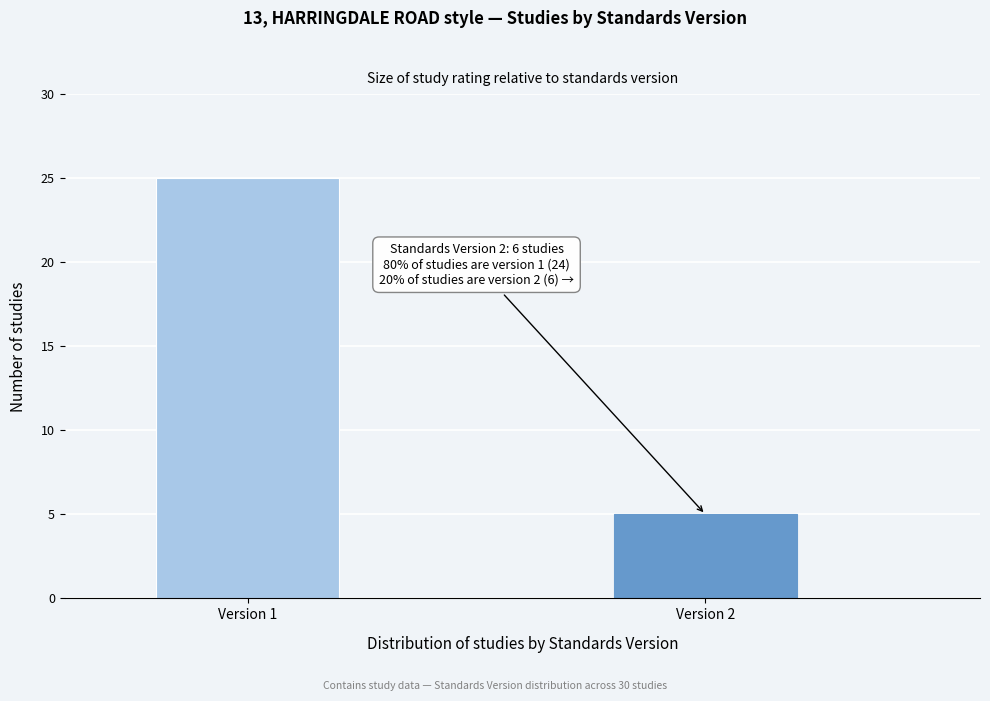

Reading right to left, what are all the values shown in this chart?

5	25